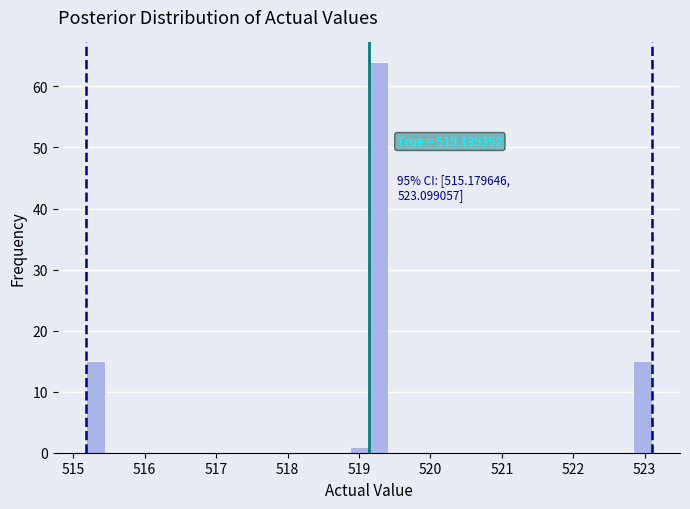

Around what value on the x-axis is the tallest bar? Give the approximate position of its centre, as read against the axis.

519.3